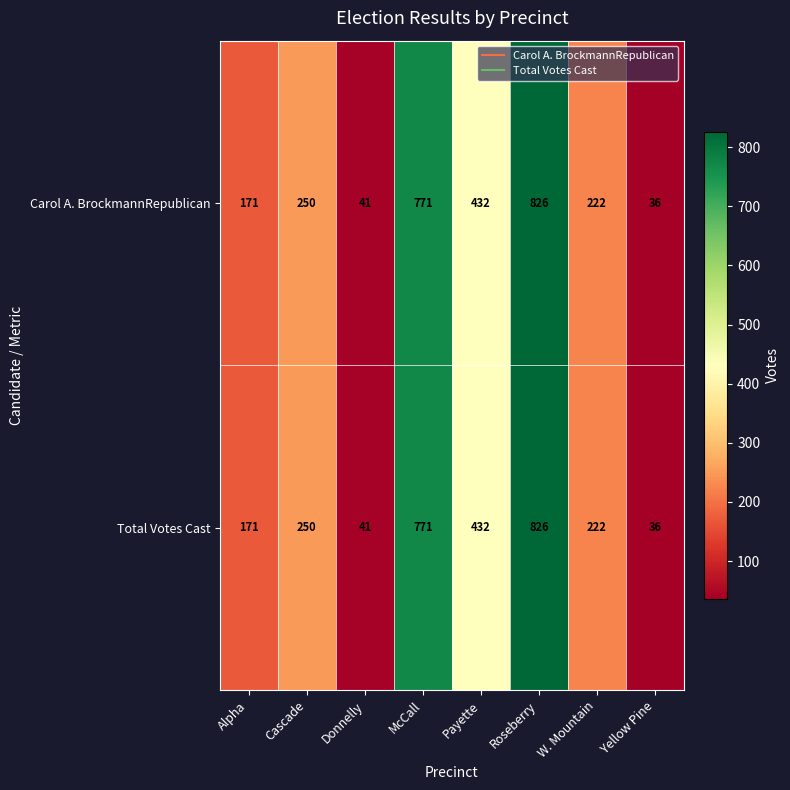

The Total Votes Cast series shows 81 at Alpha. True or false?

False